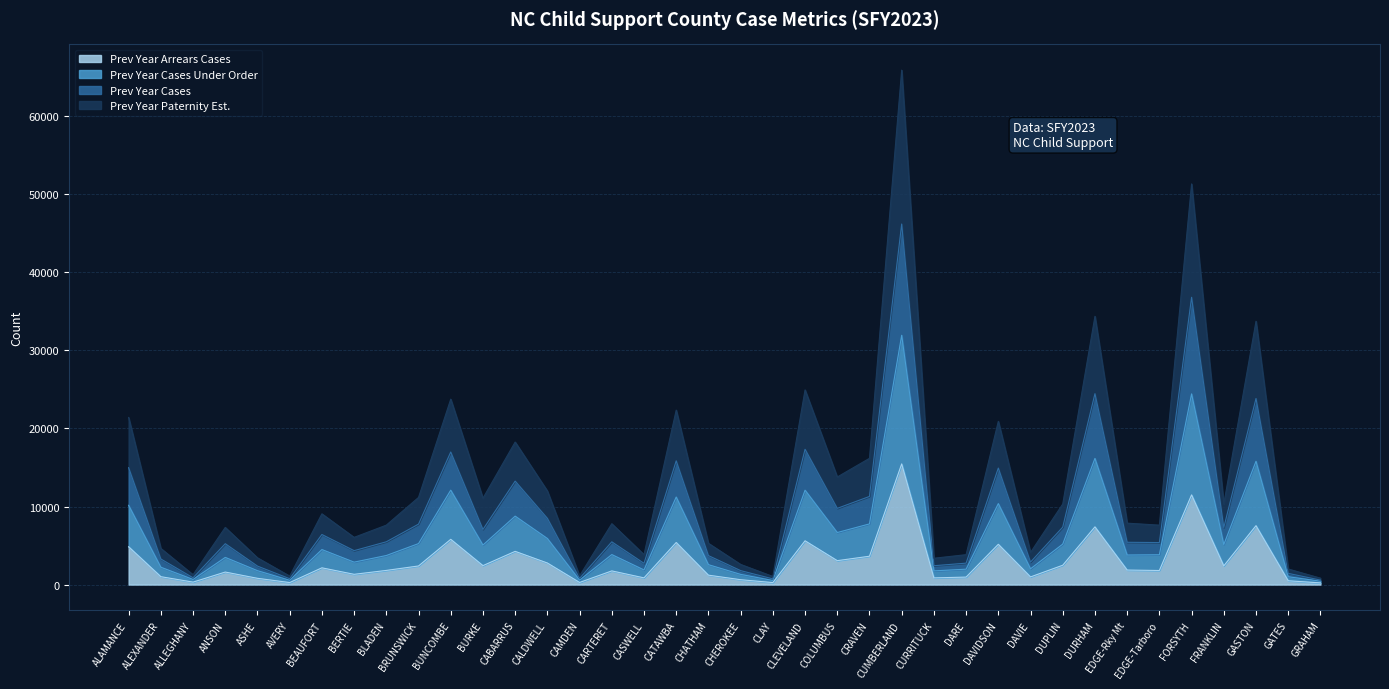

The value of LYCUO at BEAUFORT is 4486. True or false?

True